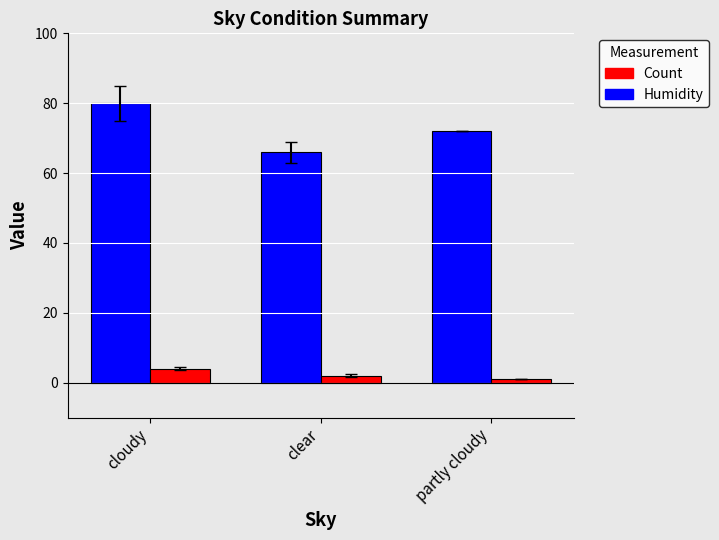

List the labels in order of Humidity value, largest first.

cloudy, partly cloudy, clear